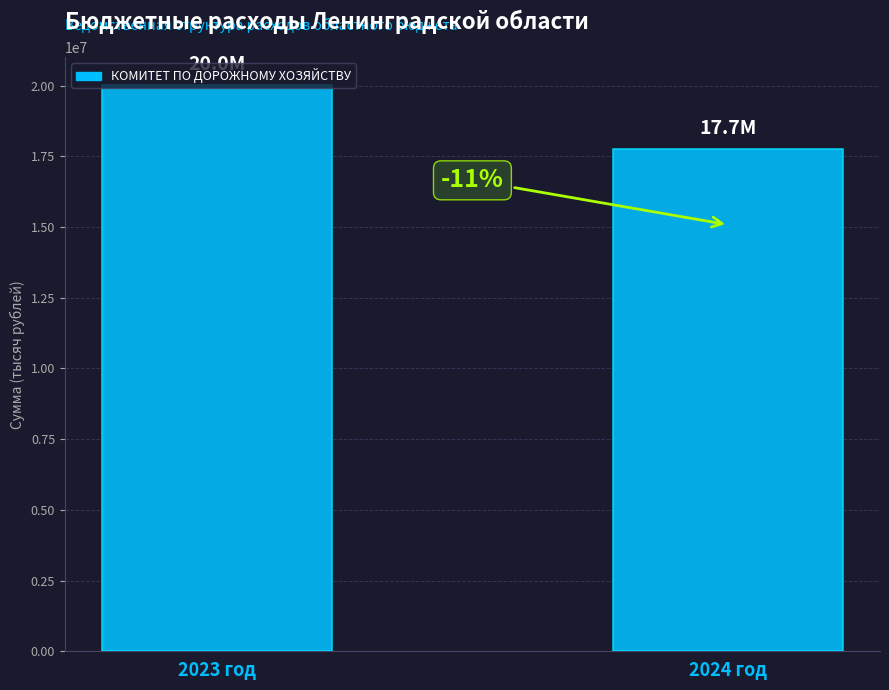

How many bars are there in total?

2